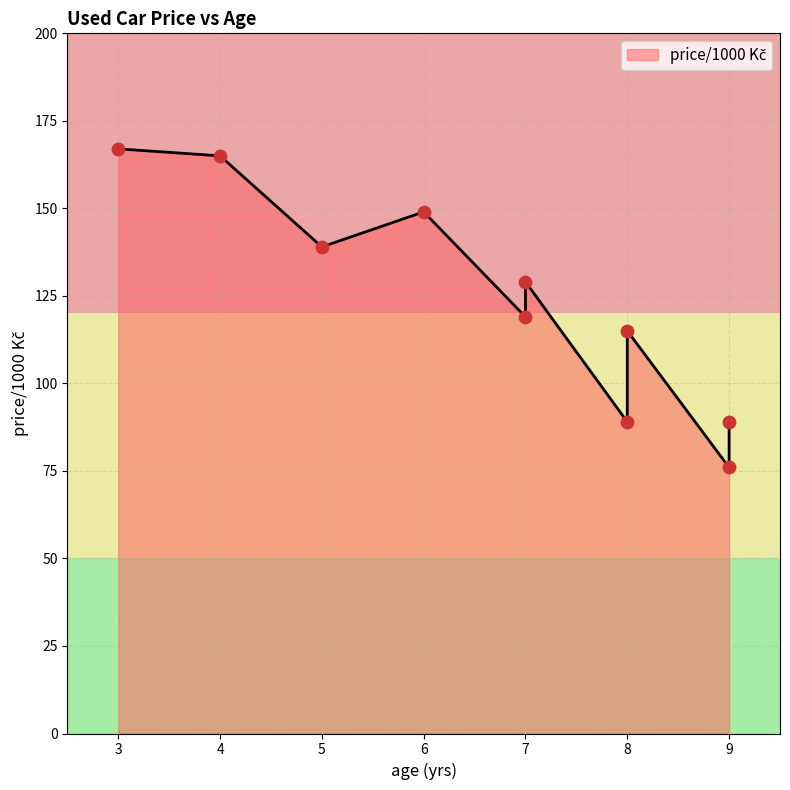

Between 7 and 8, which is larger?

7